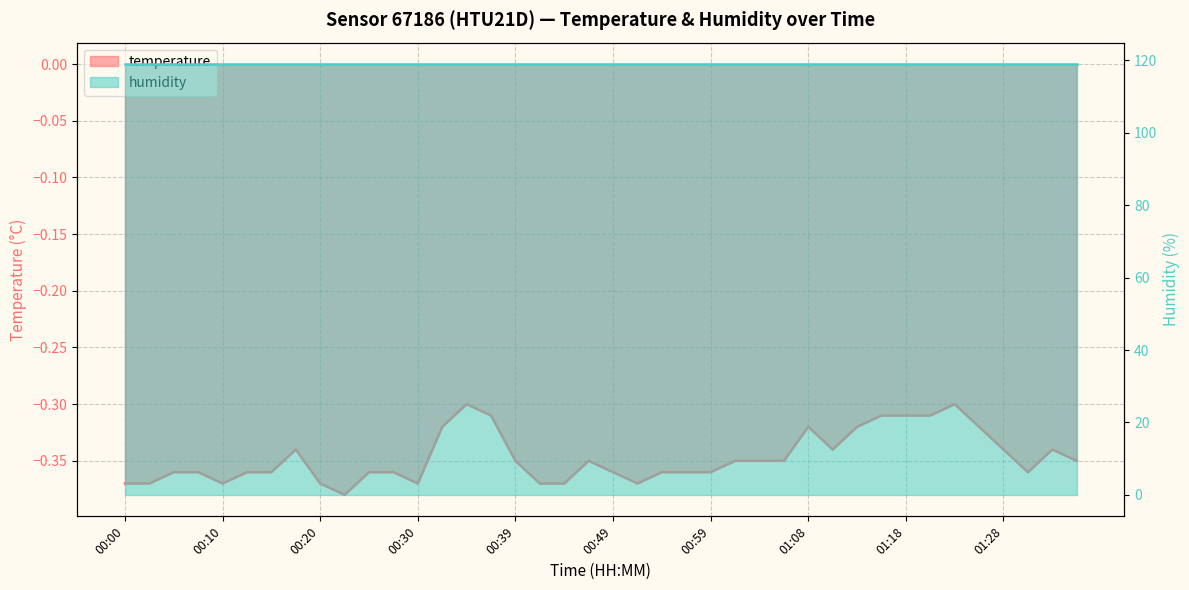

What is the difference between the maximum and minimum values?

0.1